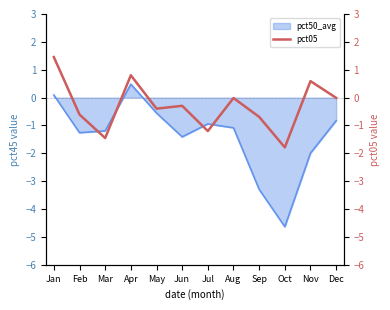

What is the difference between the second highest and second lowest values?

2.3